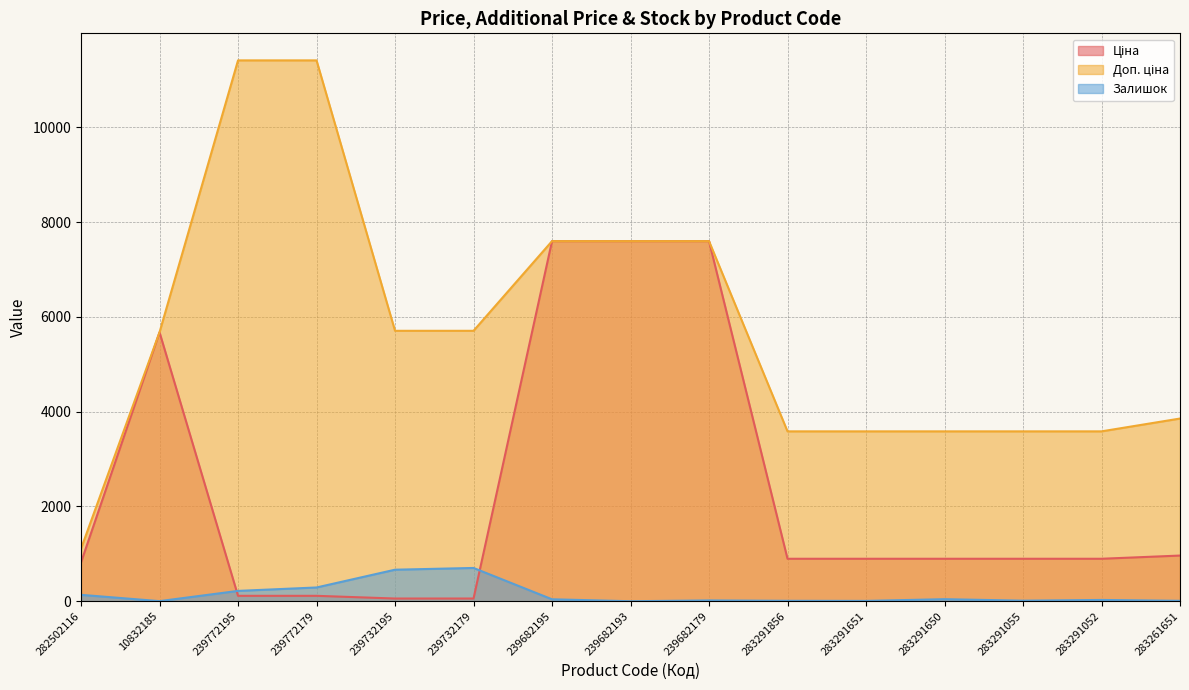

The Ціна series shows 895.9 at 283291650. True or false?

True